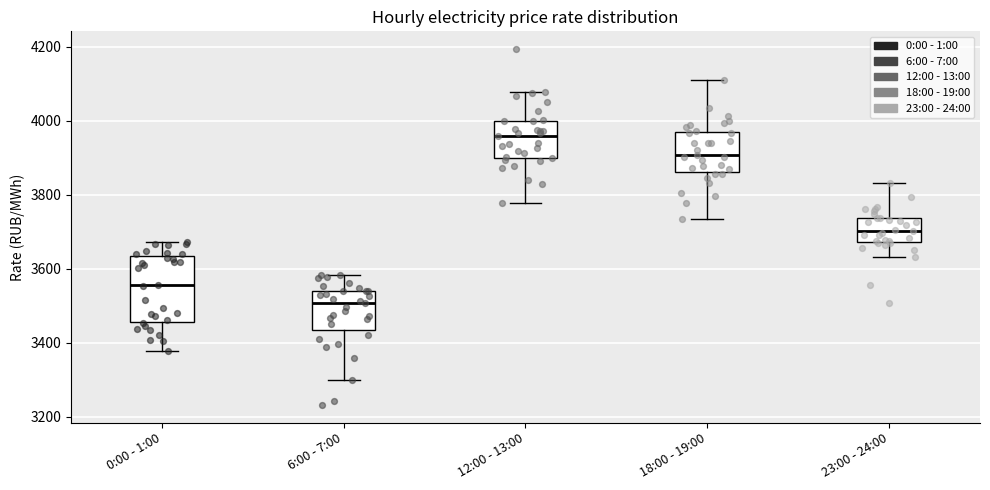

Which box's median line is the highest?

12:00 - 13:00